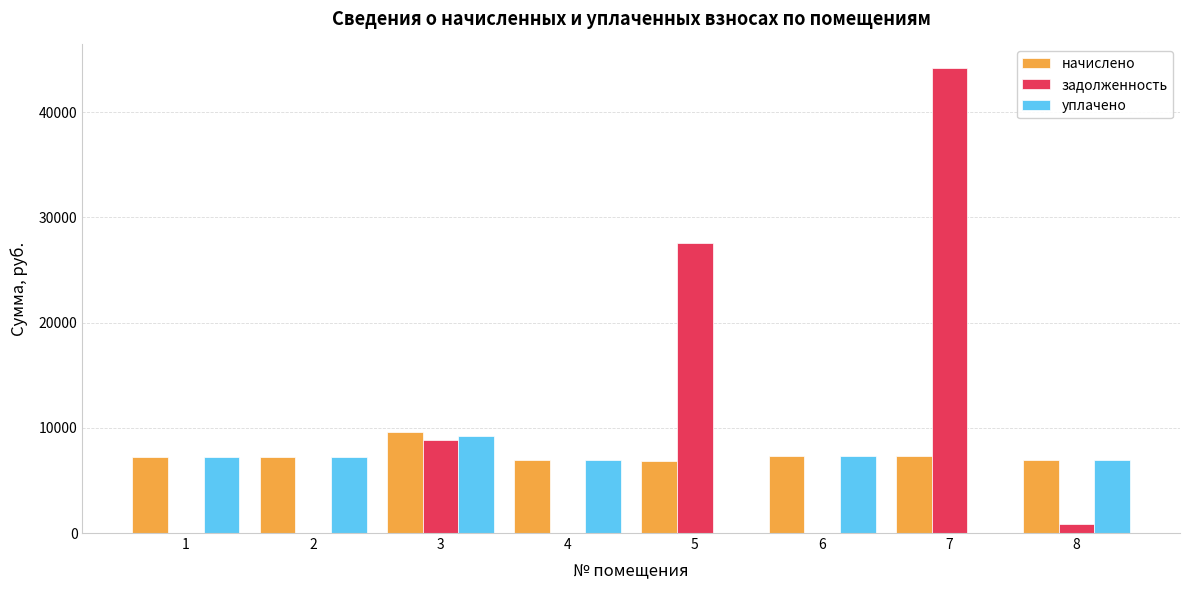

The value of начислено at 1 is 4457.7. True or false?

False